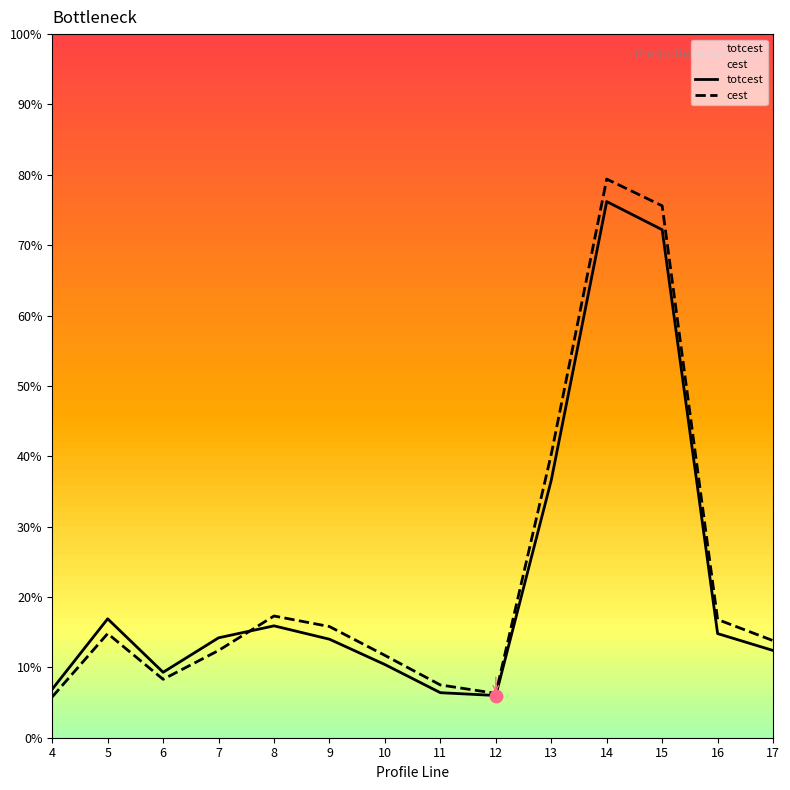

Which series contains the highest Y value?

cest